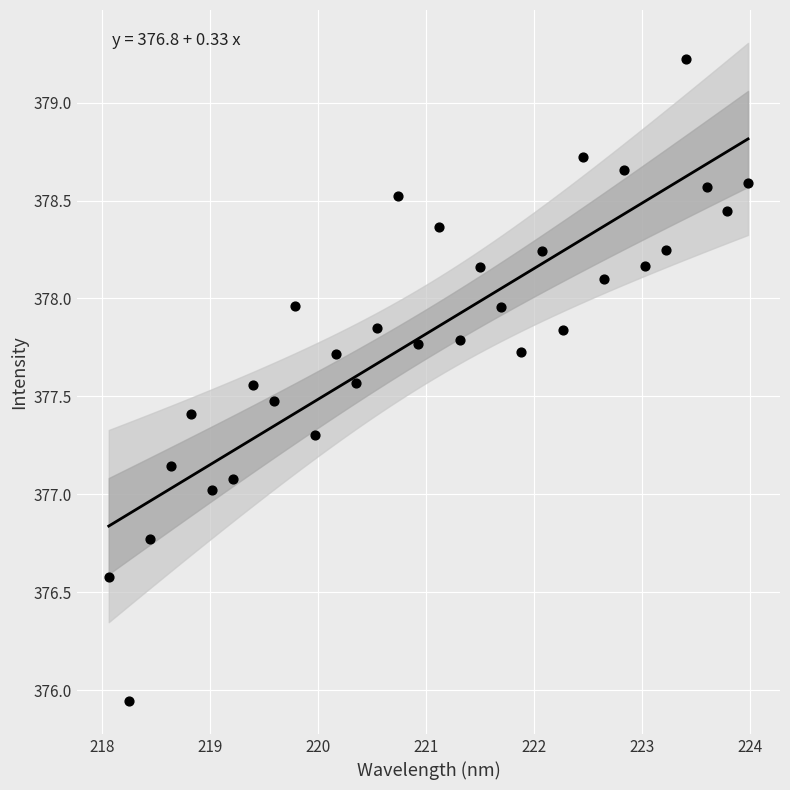

What is the range of X values (max minus min)?

5.9